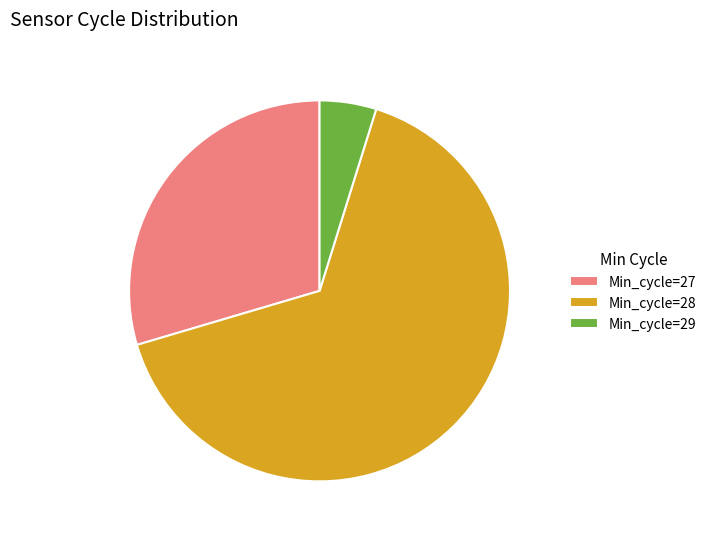

Which category accounts for the majority?

Min_cycle=28